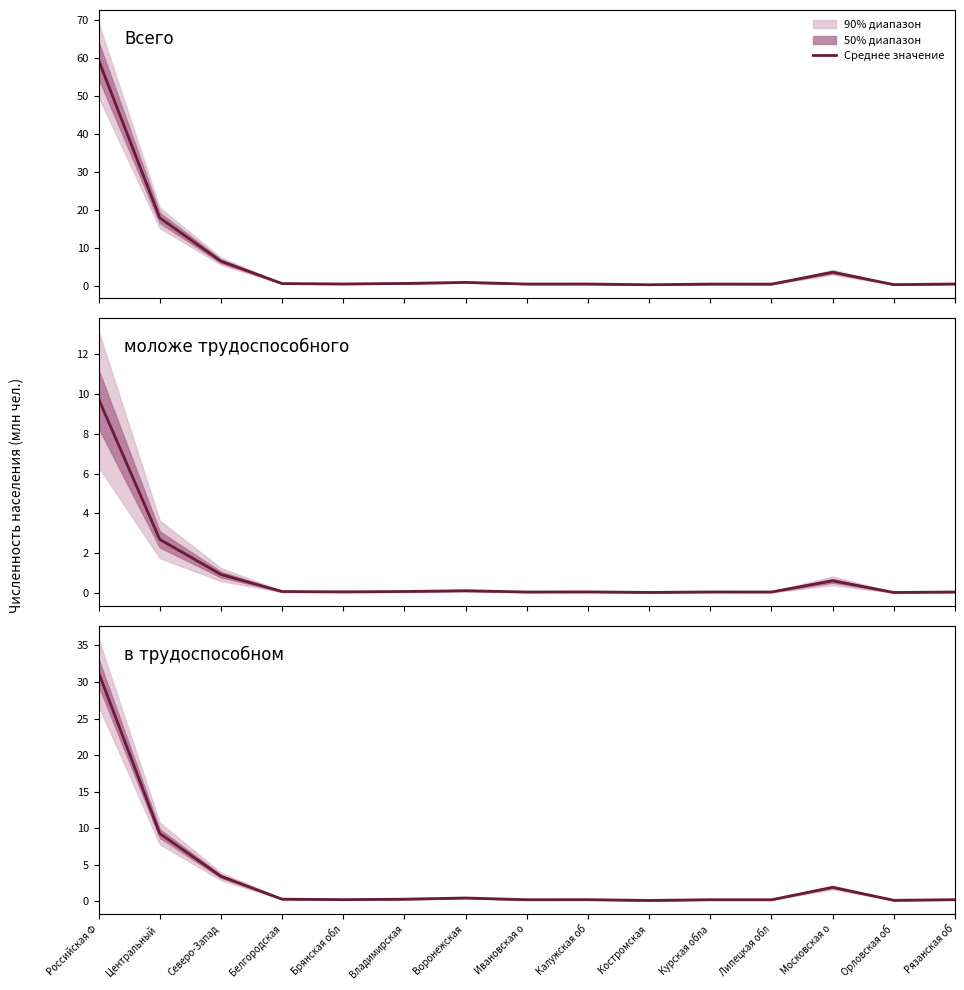

The в трудоспособном series shows 47.0 at Российская Ф. True or false?

False